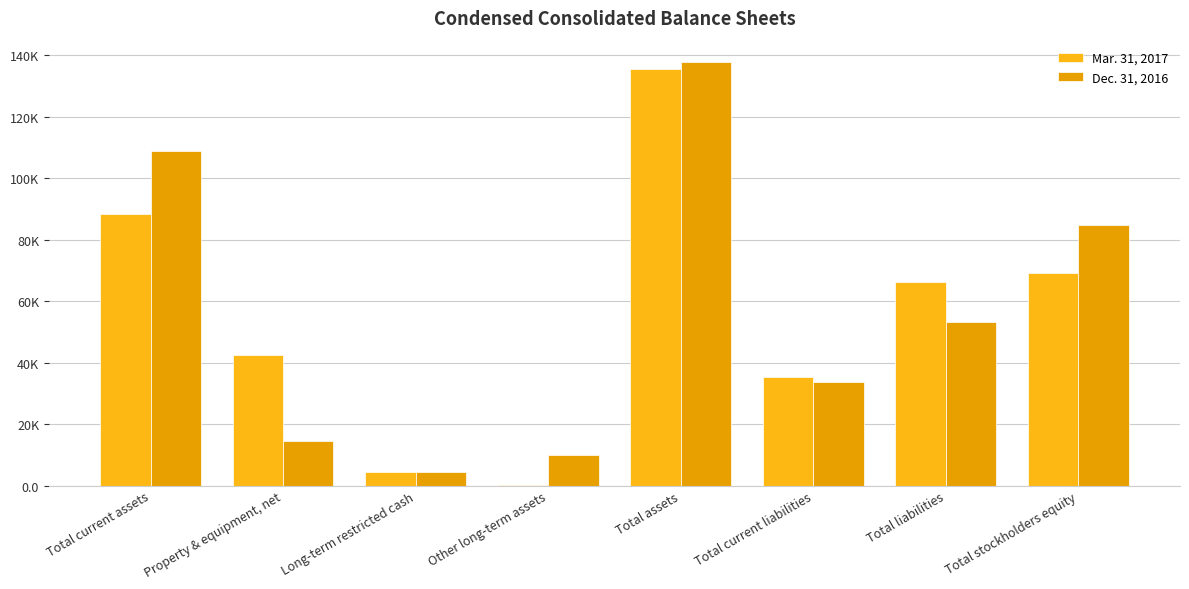

Which series changed the most between Total current assets and Total liabilities?

Dec. 31, 2016